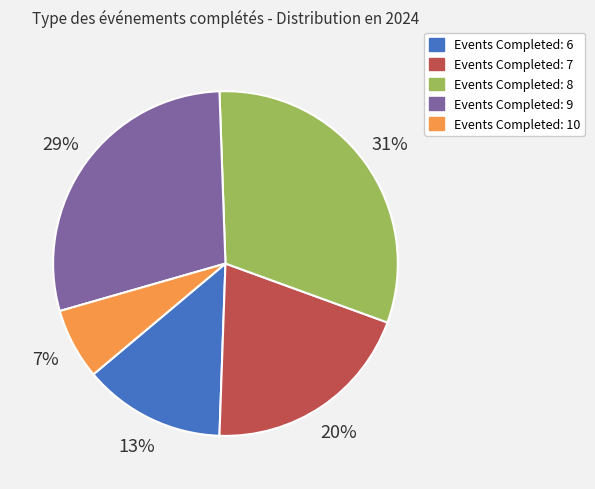

Is there a majority slice in this chart?

No